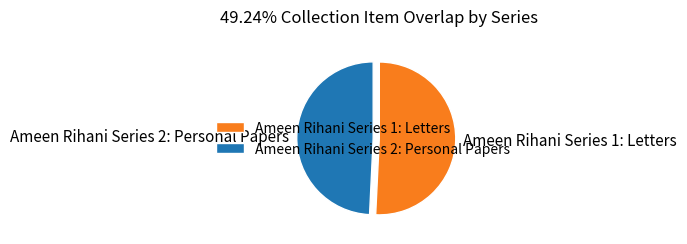

The Ameen Rihani Series 2: Personal Papers slice represents 49% of the pie. True or false?

True